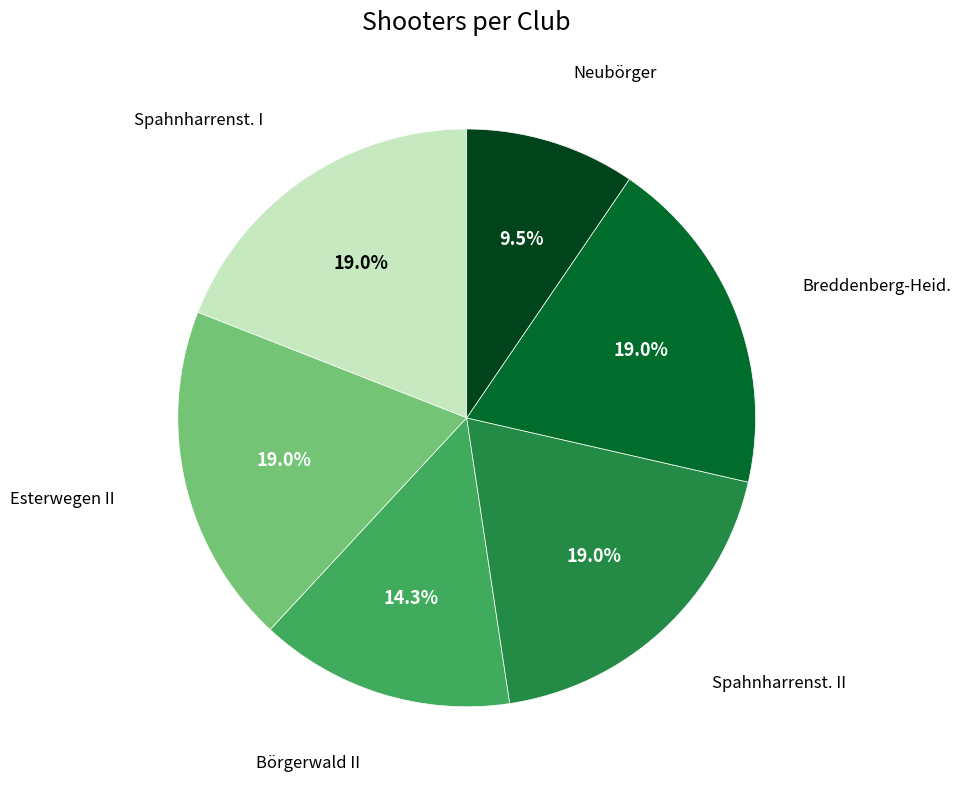

How many segments does this pie chart have?

6